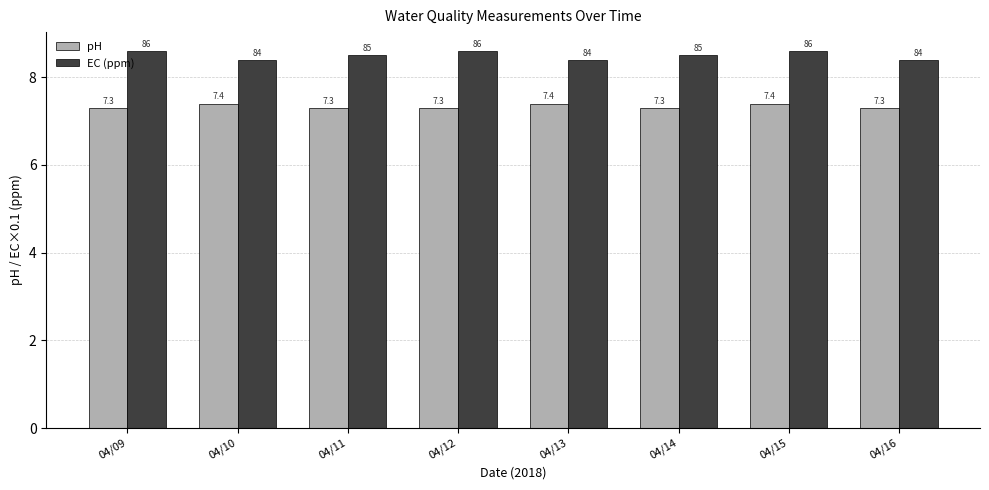

What is the spread (max minus min) of values at 04/12?

1.3